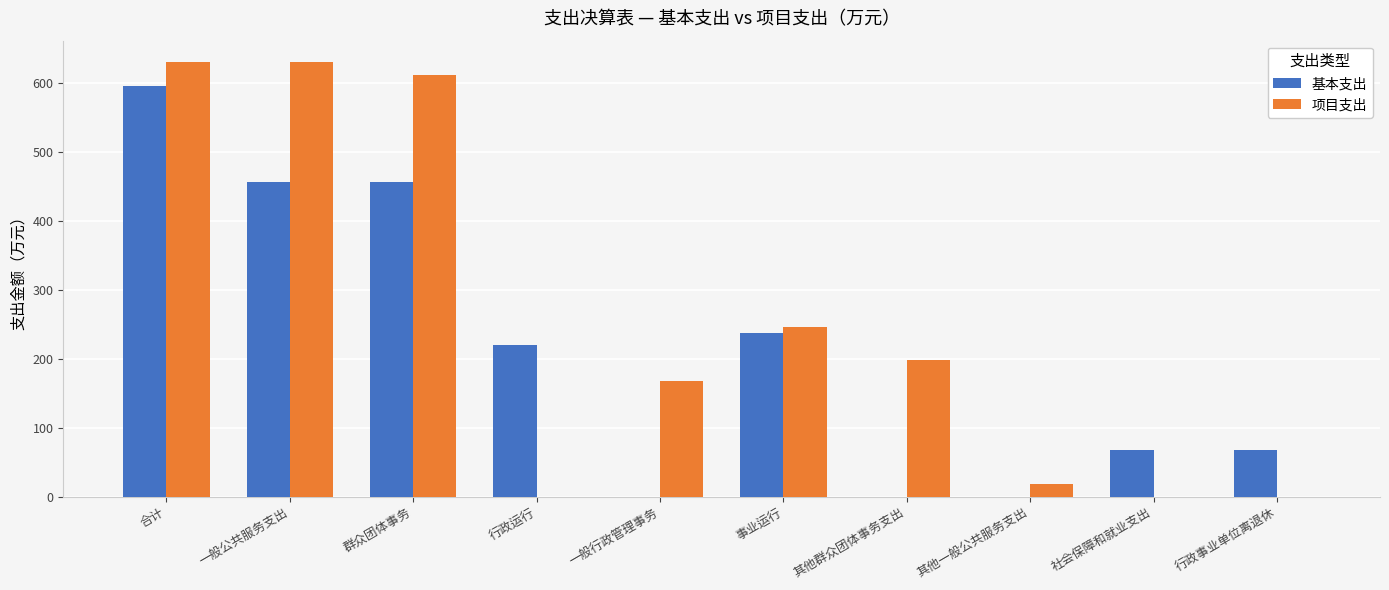

What is the sum of the 项目支出 values at 行政事业单位离退休 and 事业运行?

245.5